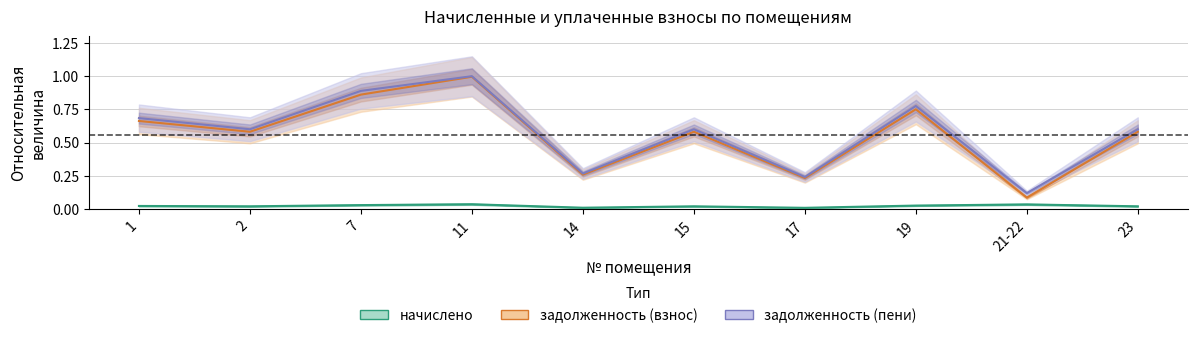

Reading right to left, extract all data points from this chart.

начислено: 23=0.0	21-22=0.0	19=0.0	17=0.0	15=0.0	14=0.0	11=0.0	7=0.0	2=0.0	1=0.0
задолженность (взнос): 23=0.6	21-22=0.1	19=0.8	17=0.2	15=0.6	14=0.3	11=1.0	7=0.9	2=0.6	1=0.7
задолженность (пени): 23=0.6	21-22=0.1	19=0.8	17=0.2	15=0.6	14=0.3	11=1.0	7=0.9	2=0.6	1=0.7